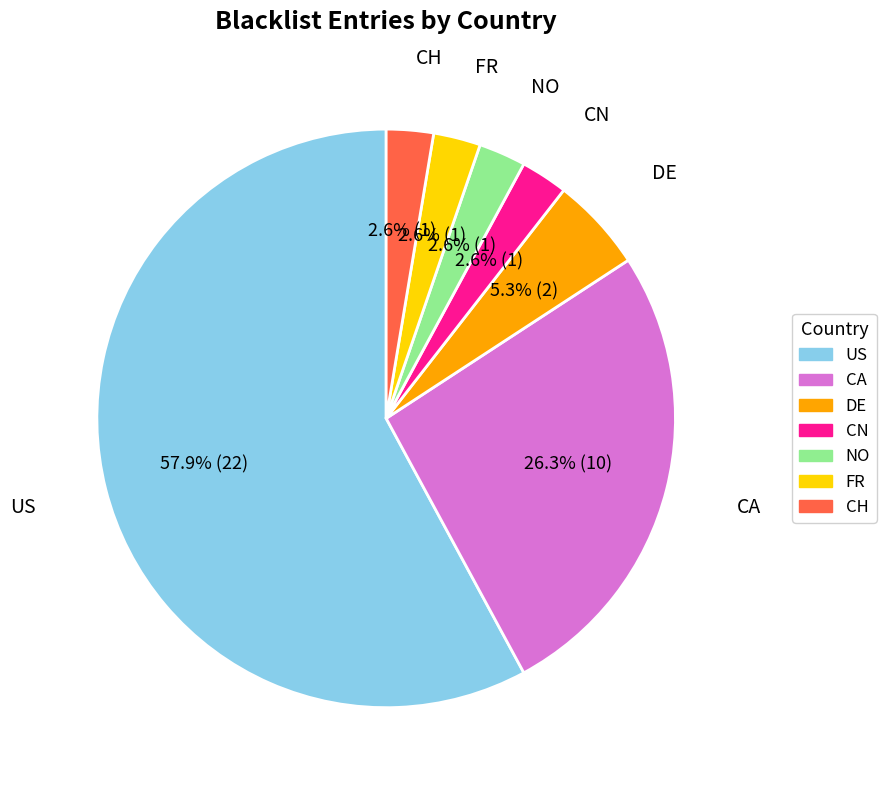

How many slices are in this pie chart?

7